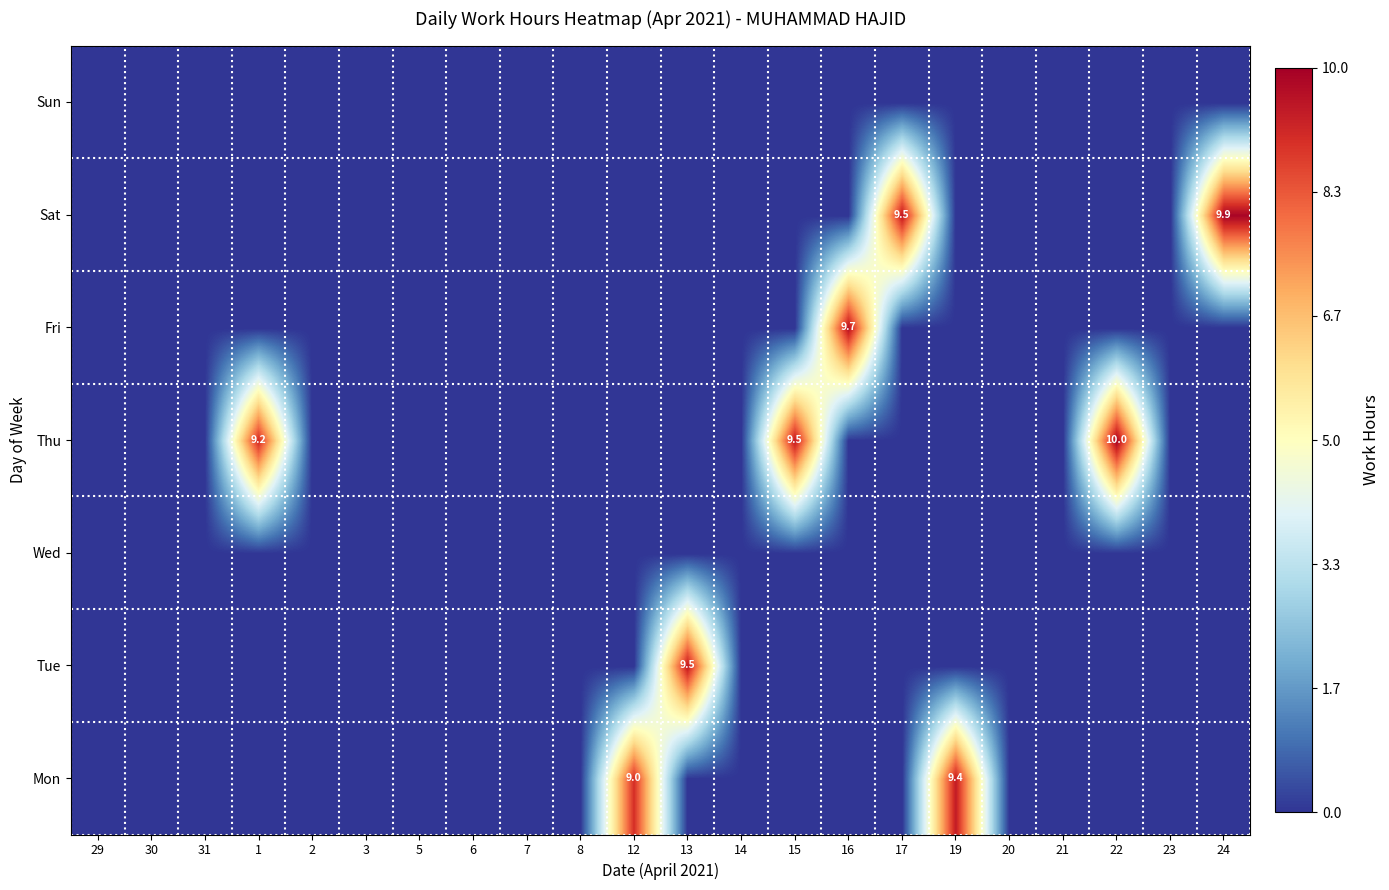

What is the difference between the maximum and minimum values in the Sat series?

9.9